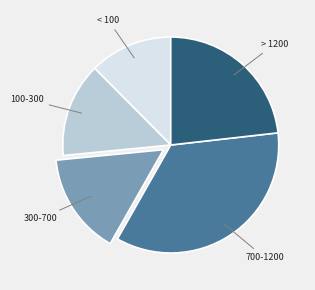

How many slices are in this pie chart?

5